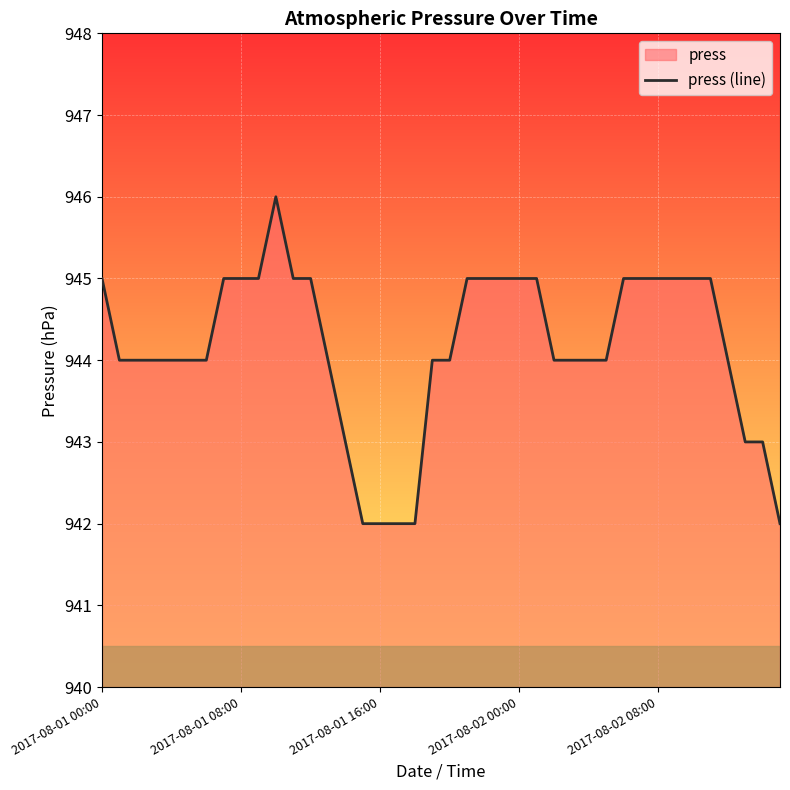

What is the difference between the maximum and minimum values?

4